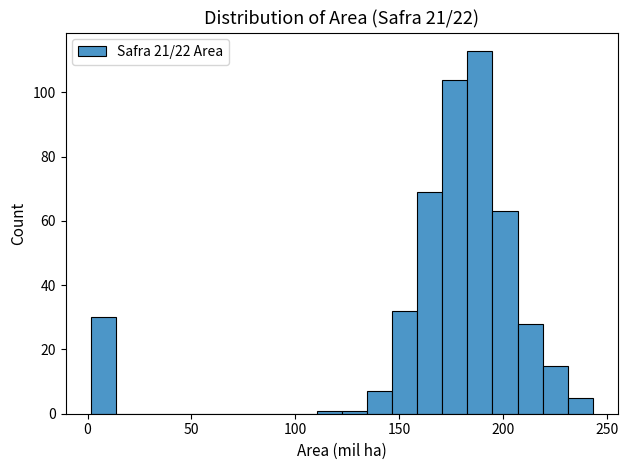

Read against the x-axis, roughly where is the centre of the tallest bar?

190